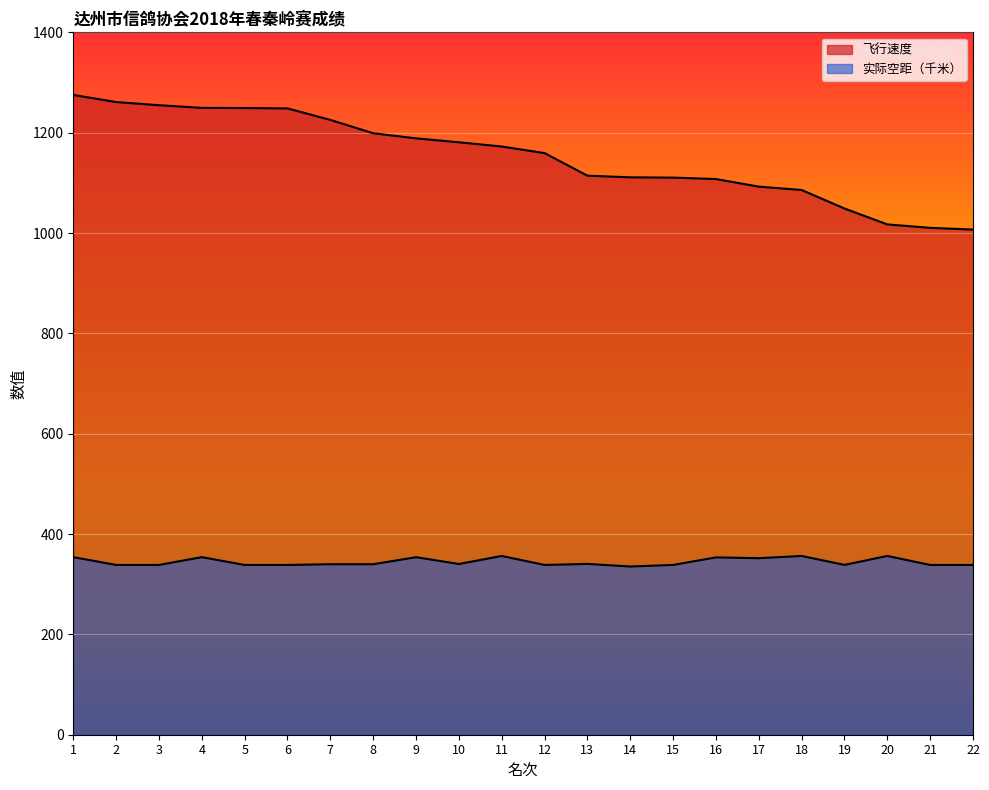

What is the highest value of the 实际空距 series?

356.3